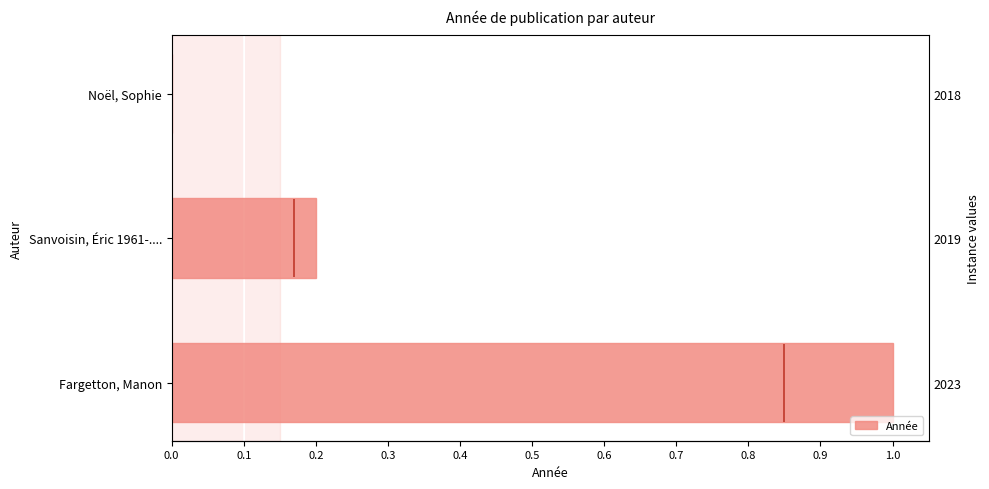

How many positive values are there?

2